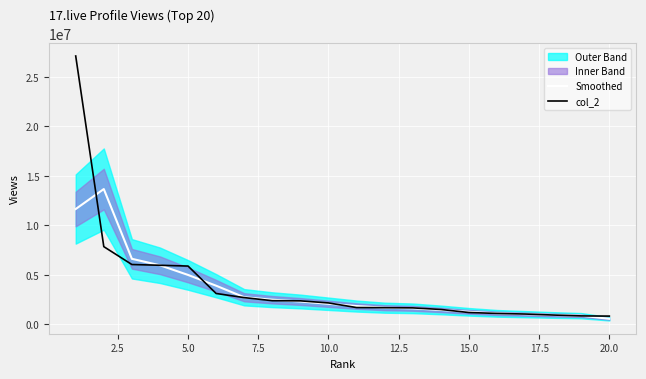

What is the maximum value for Smoothed?

13672456.3